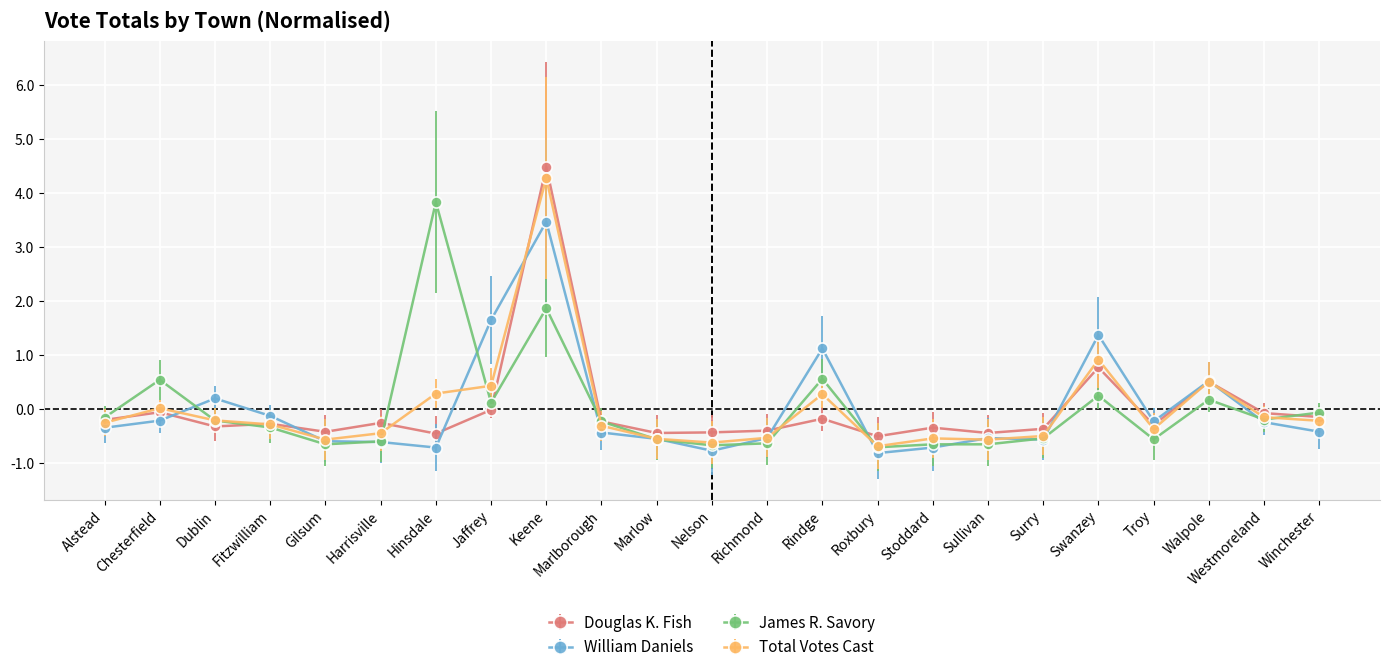

What is the total value across all series at Swanzey?

3.3